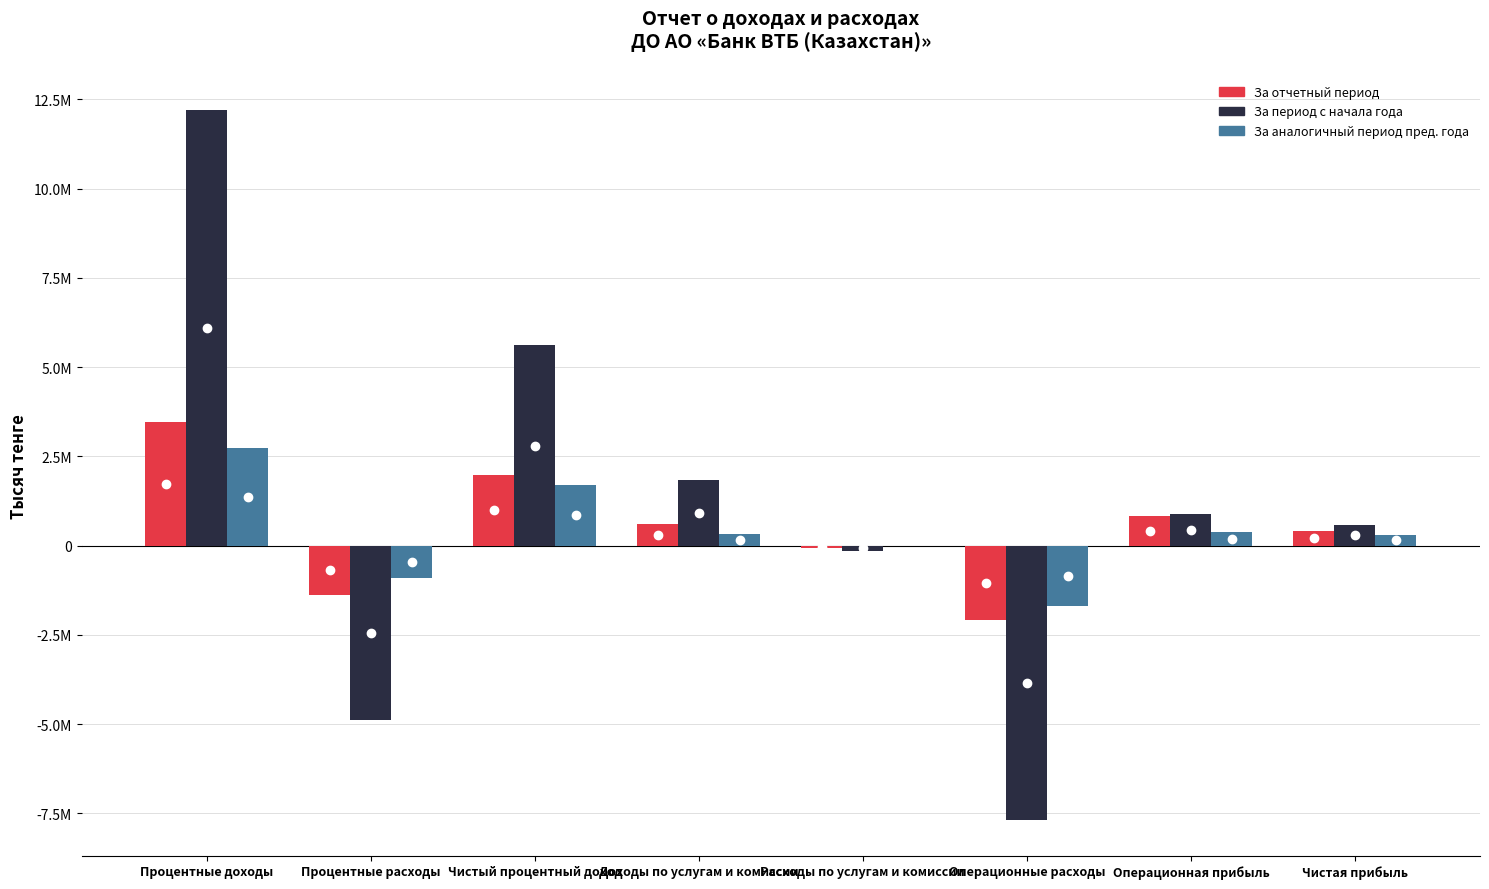

What is the label of the 1st bar from the left?

Процентные доходы